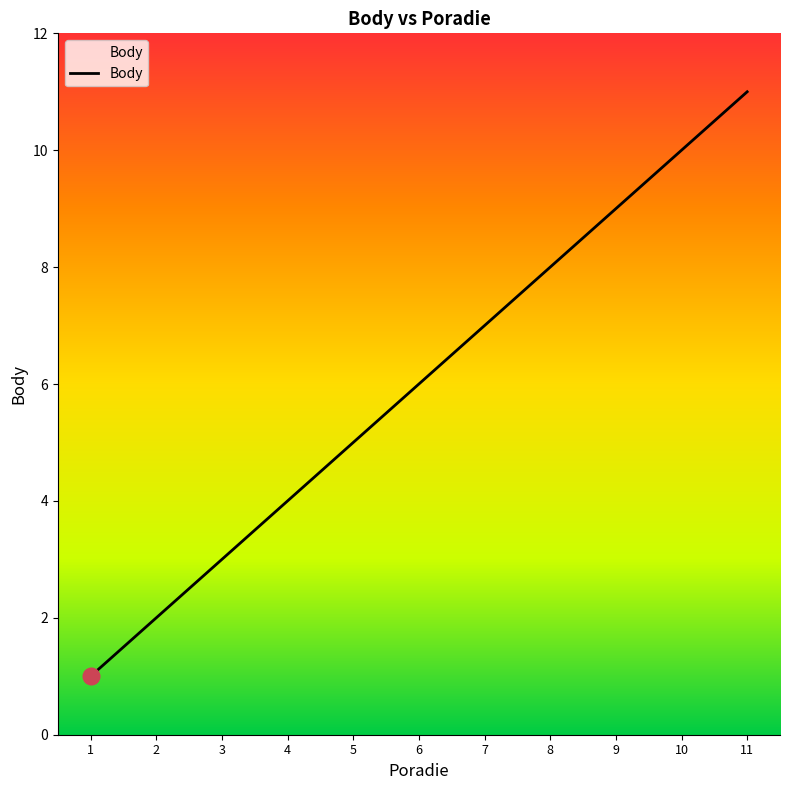

Rank the categories by value from lowest to highest.

1, 2, 3, 4, 5, 6, 7, 8, 9, 10, 11